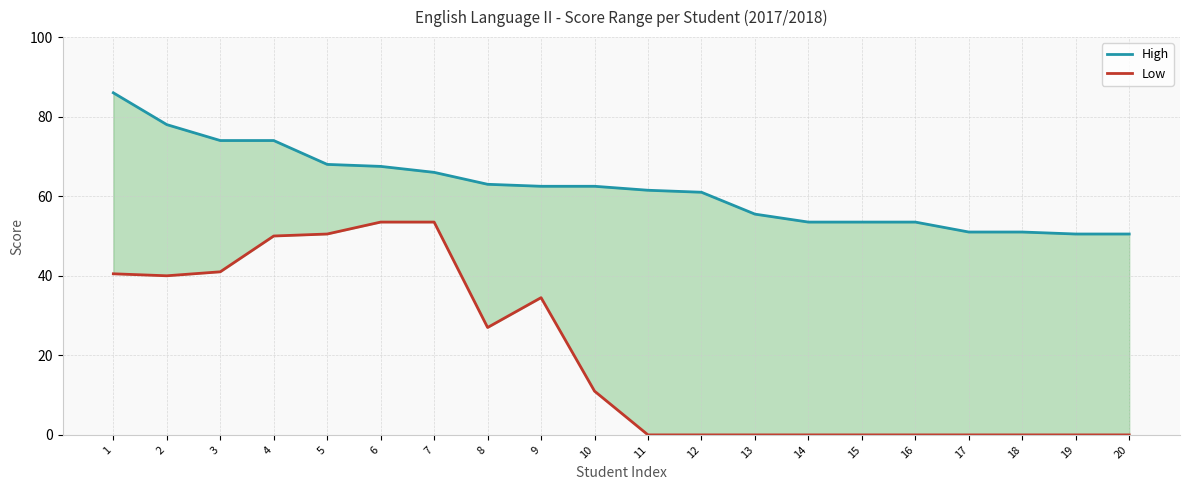

At which category does Low reach its first local peak?

9